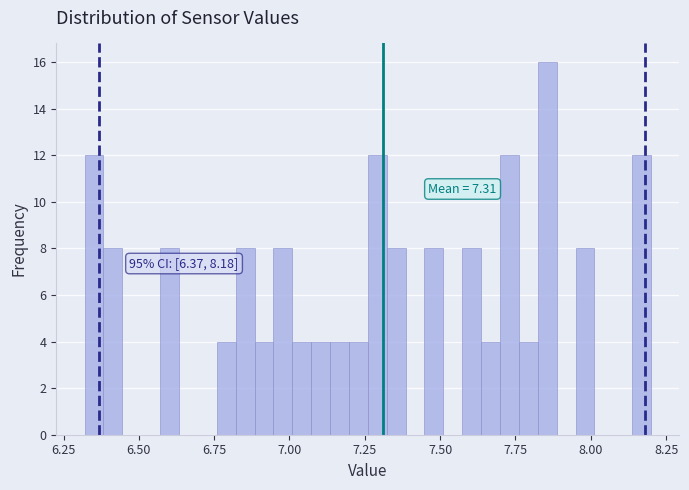

Around what value on the x-axis is the tallest bar? Give the approximate position of its centre, as read against the axis.

7.85